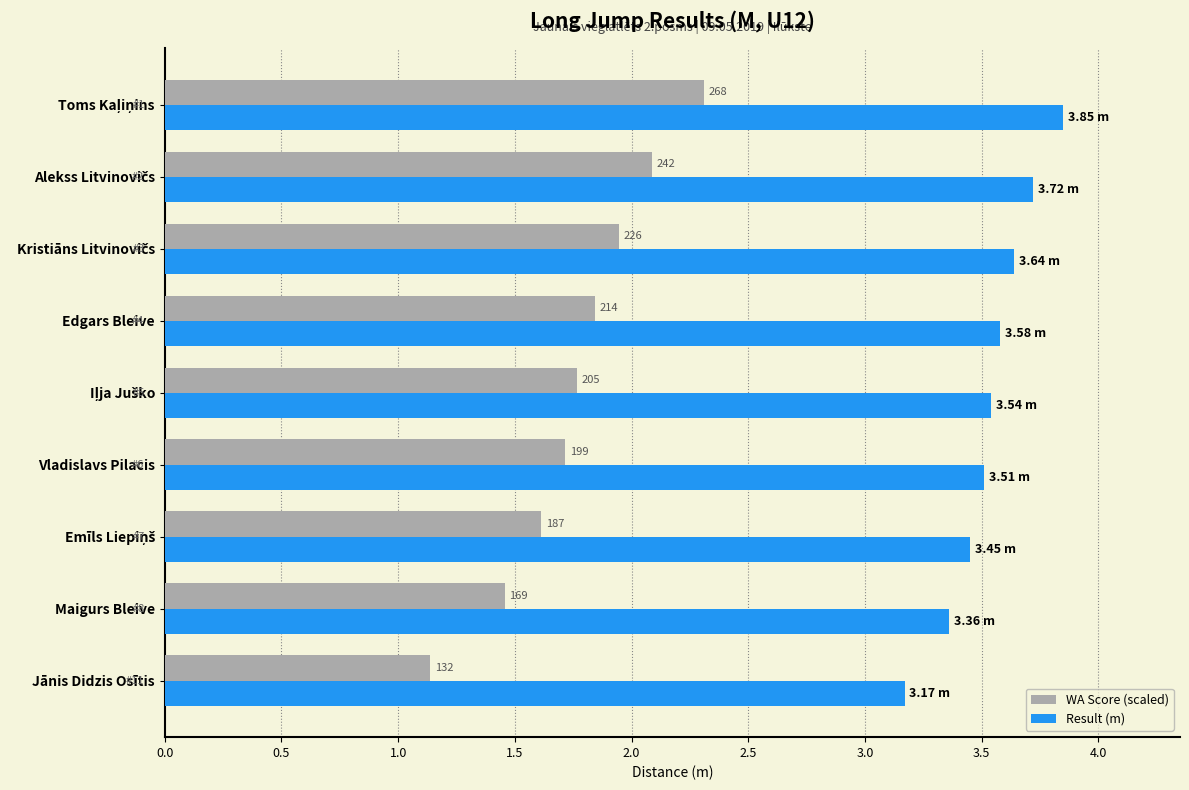

What are all the series names shown in the legend?

WA Score (scaled), Result (m)